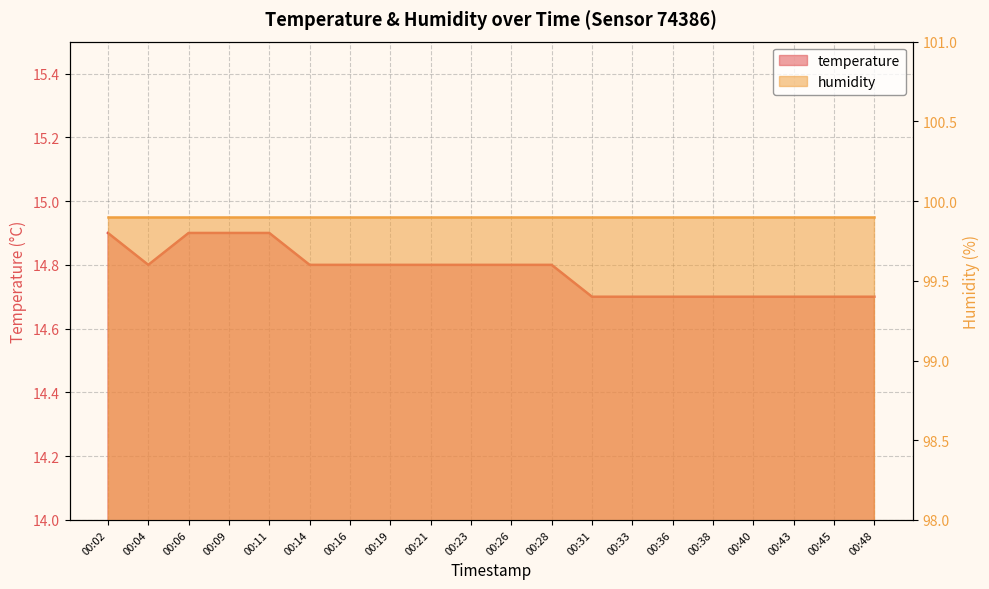

True or false: the data shows 8.4 at 00:40.

False